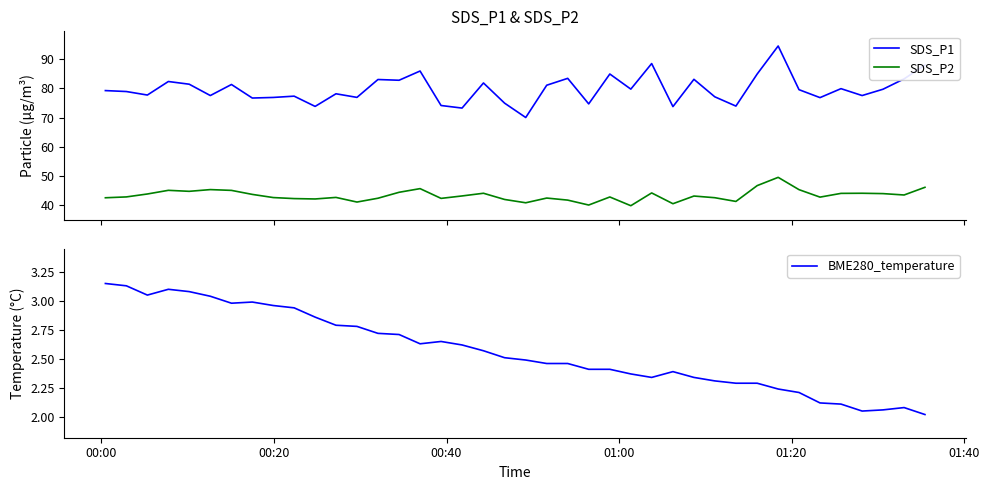

What is the minimum value shown in the chart?

2.0